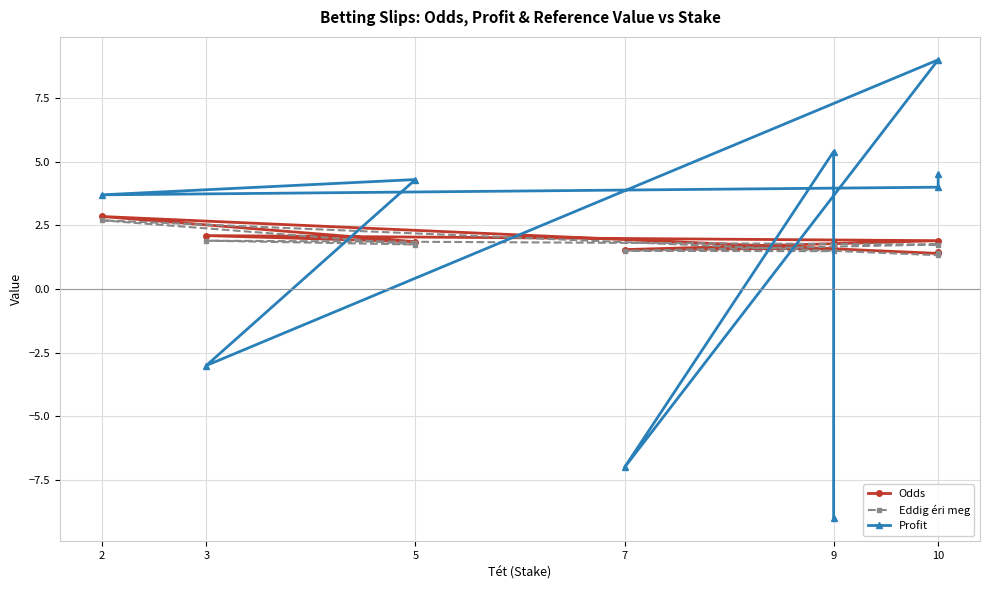

What is the minimum value for Profit?

-9.0